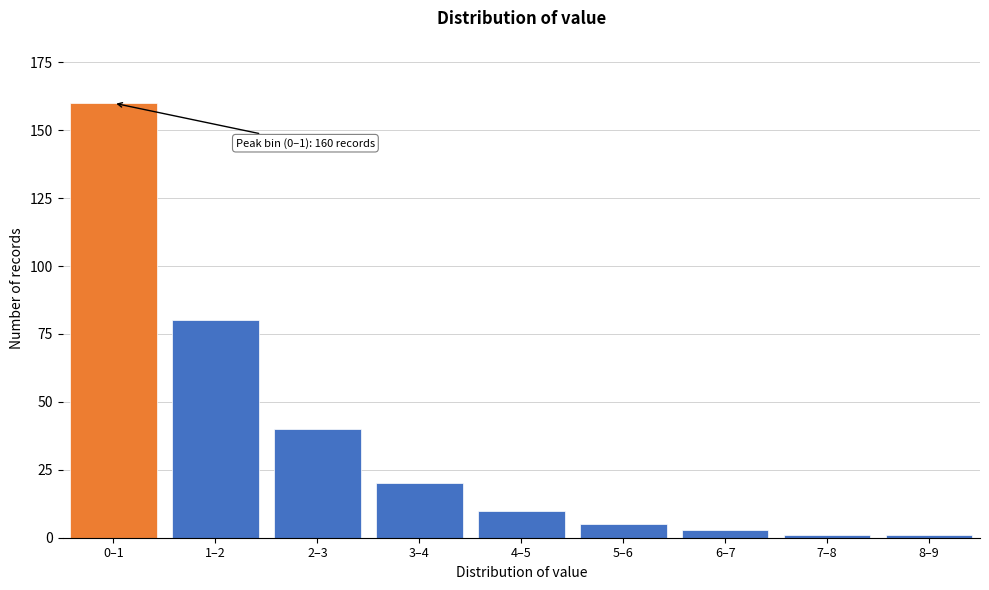

Reading right to left, list all the values displayed in this chart.

8–9=1	7–8=1	6–7=3	5–6=5	4–5=10	3–4=20	2–3=40	1–2=80	0–1=160